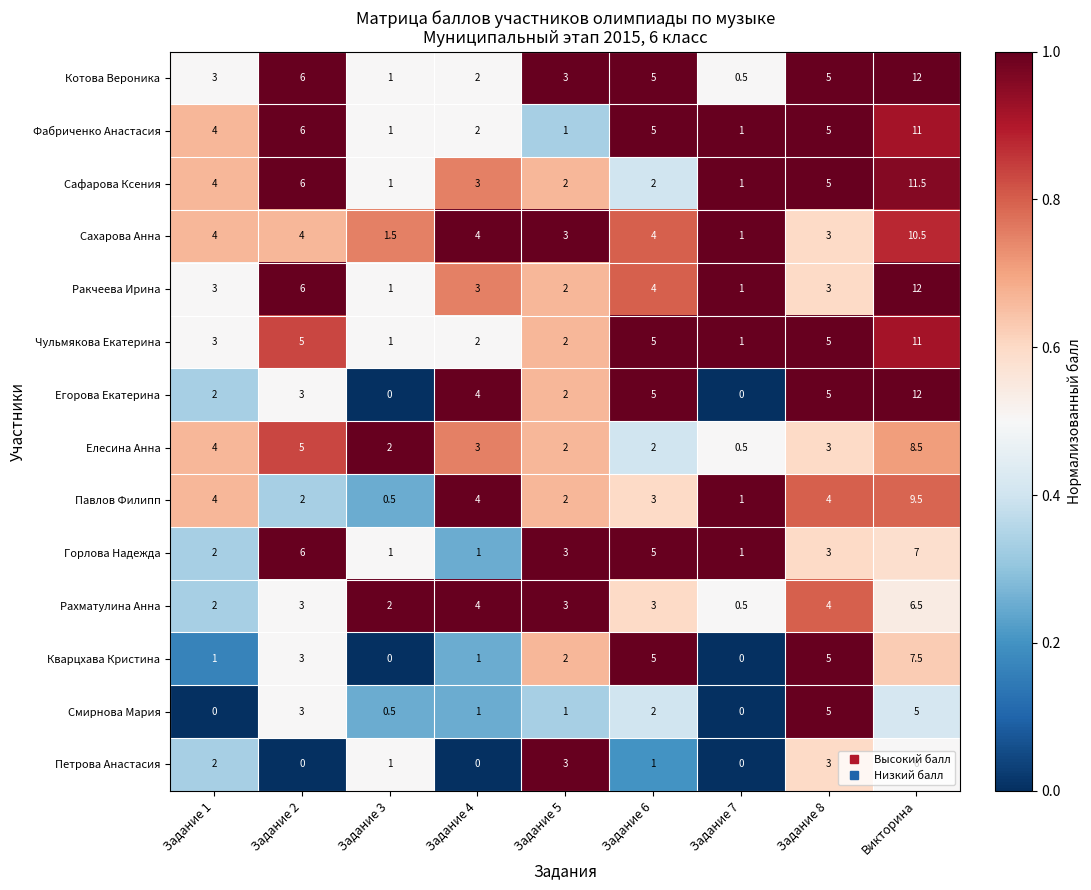

What is the difference between the maximum and minimum values in the Сафарова Ксения series?

10.5